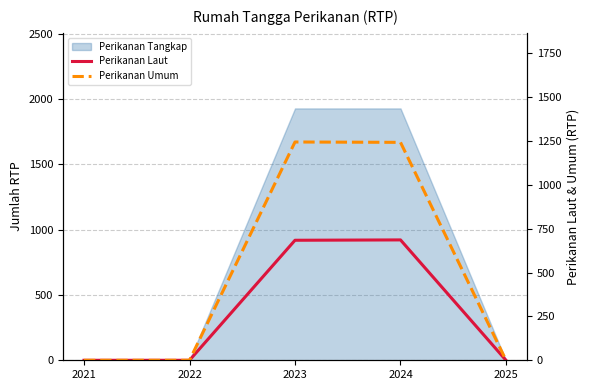

Is the value of Perikanan Umum at 2023 greater than the value of Perikanan Laut at 2023?

Yes